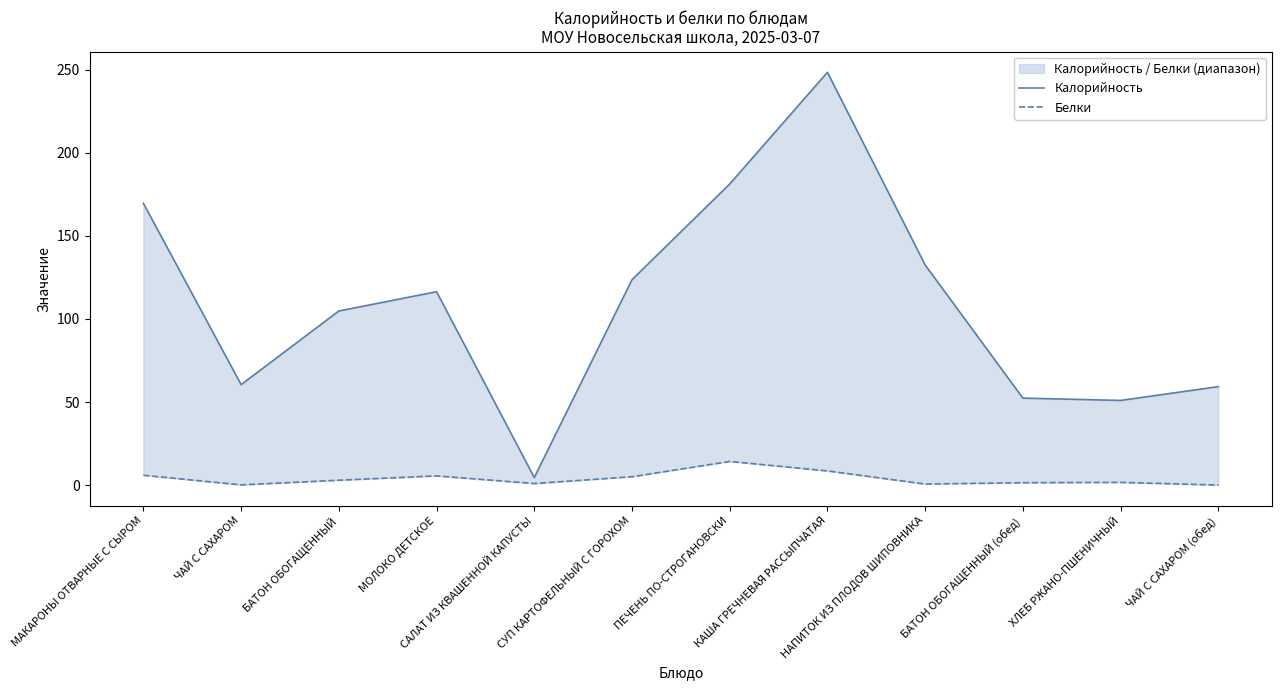

Read the Белки value at ПЕЧЕНЬ ПО-СТРОГАНОВСКИ.

14.3